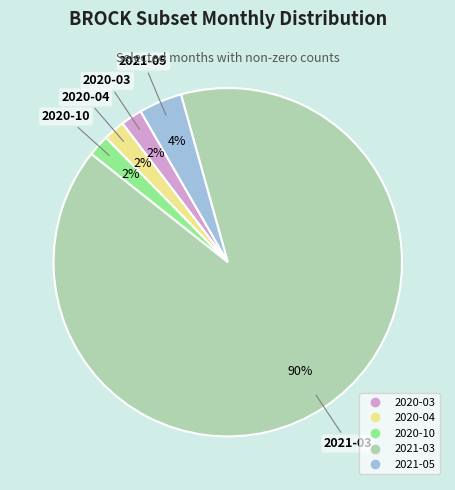

To the nearest percent, what is the average slice percentage?

20%